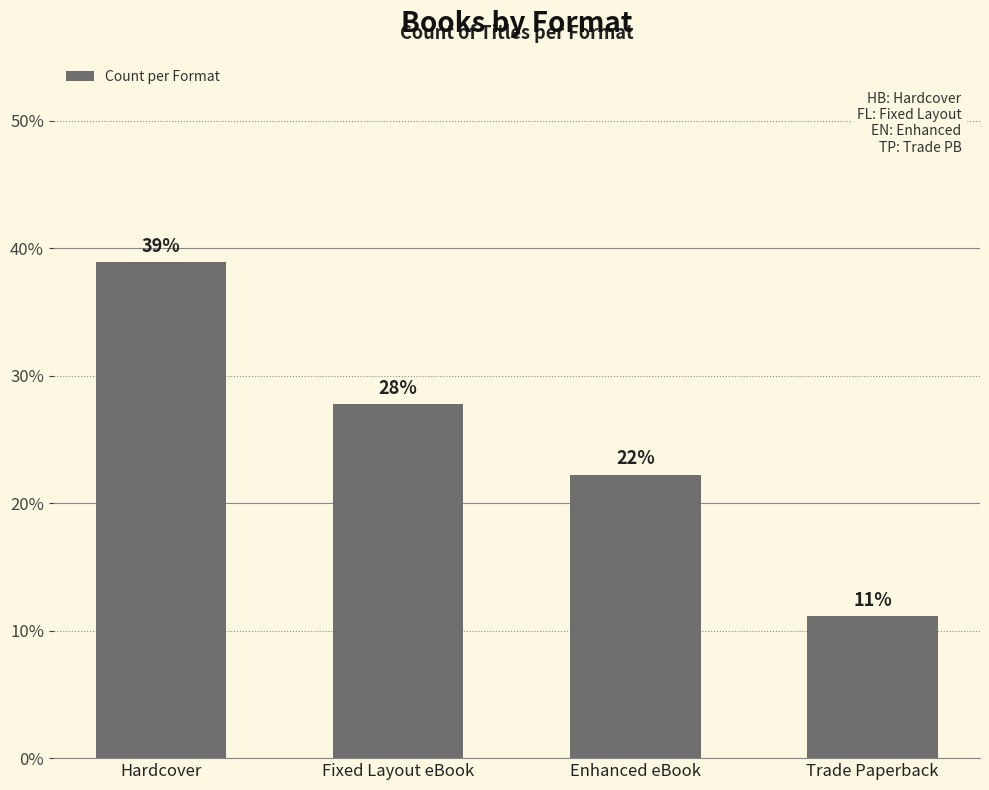

Does the chart contain stacked bars?

No